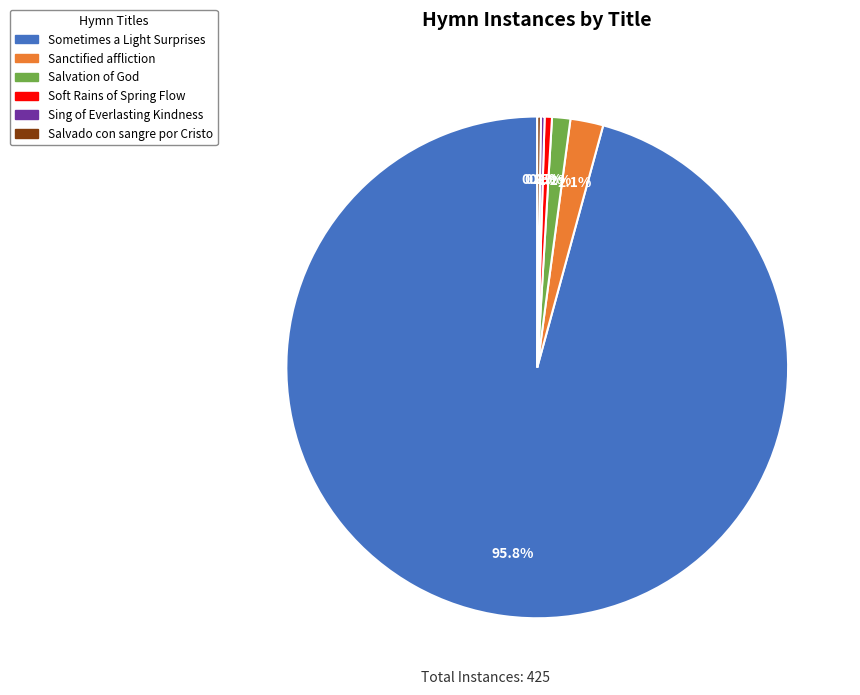

What is the ratio of the value at Sometimes a Light Surprises to the value at Soft Rains of Spring Flow?

203.5